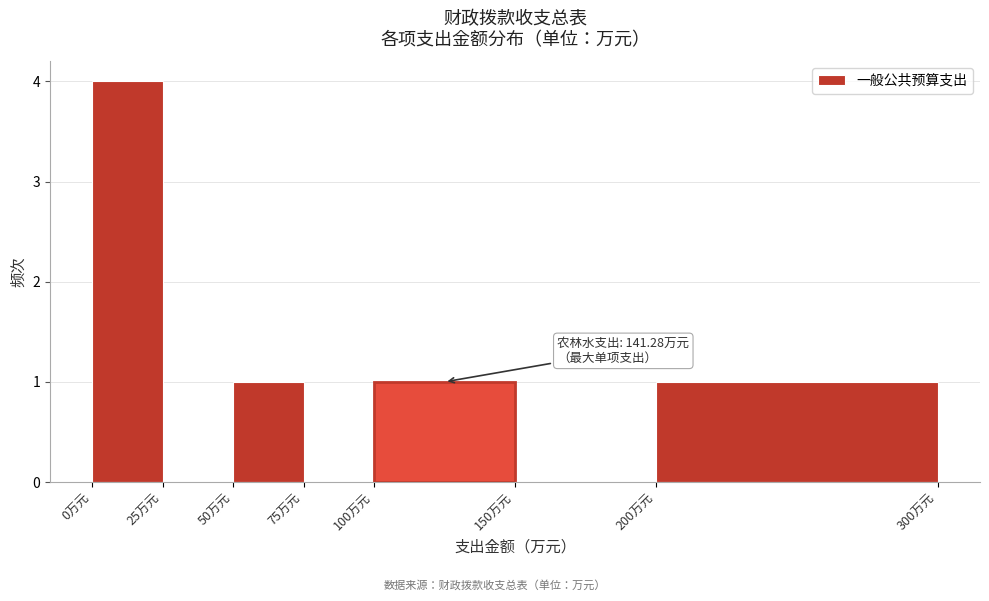

Which range on the x-axis has the tallest bar?

0 to 25